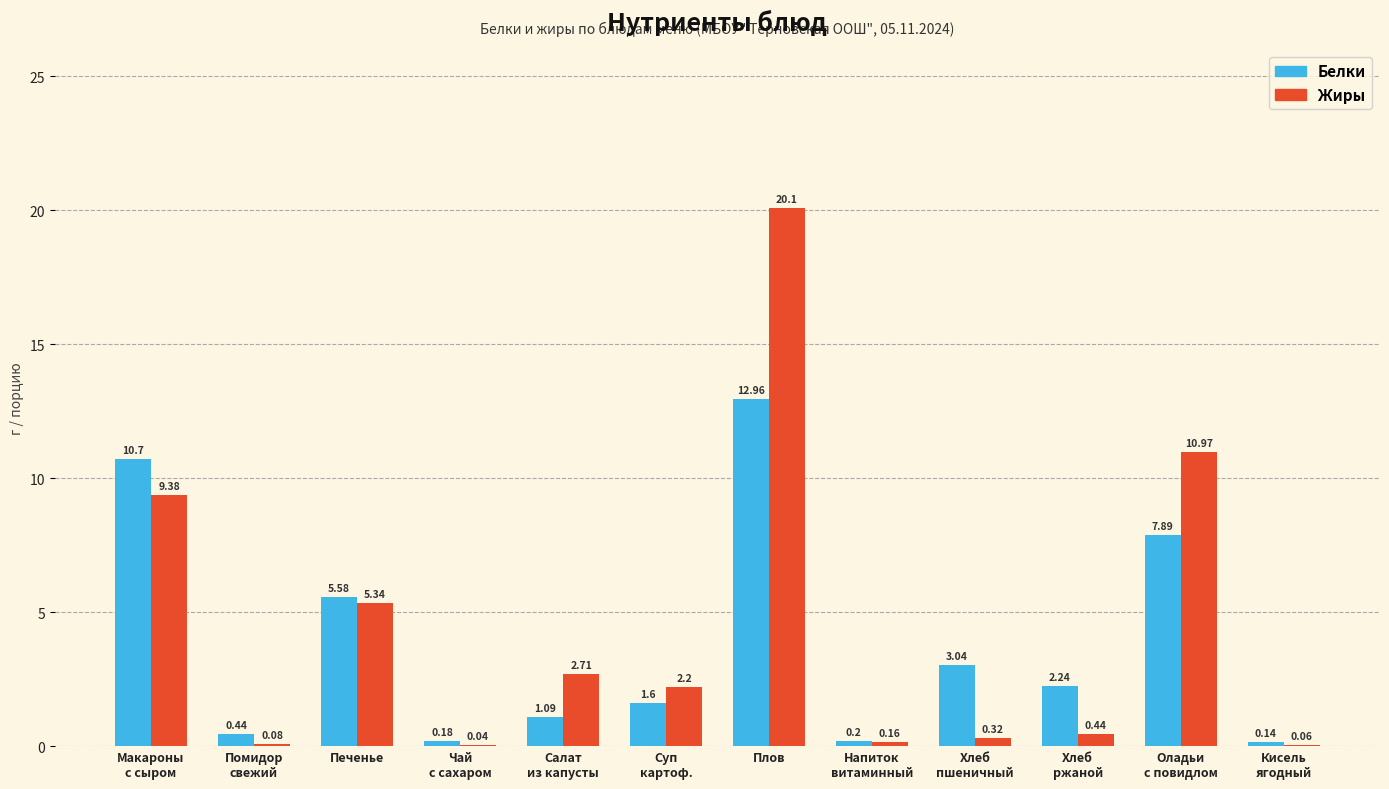

At which category is the sum across all series the highest?

Плов